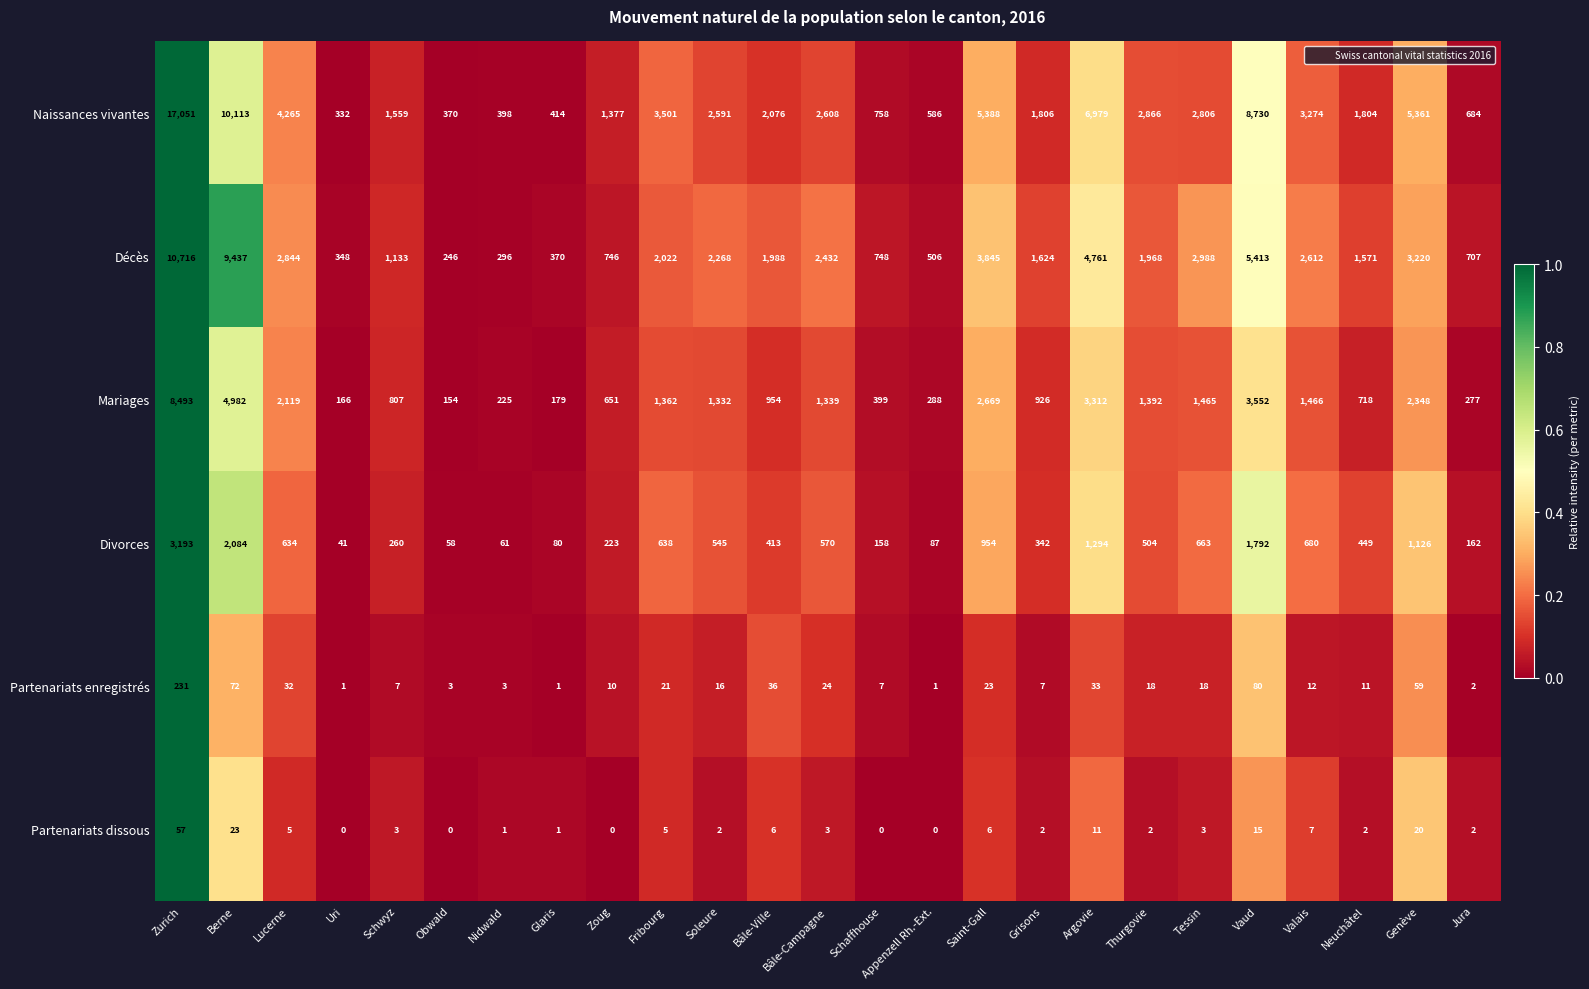

At which label does Partenariats dissous first exceed 3?

Zurich